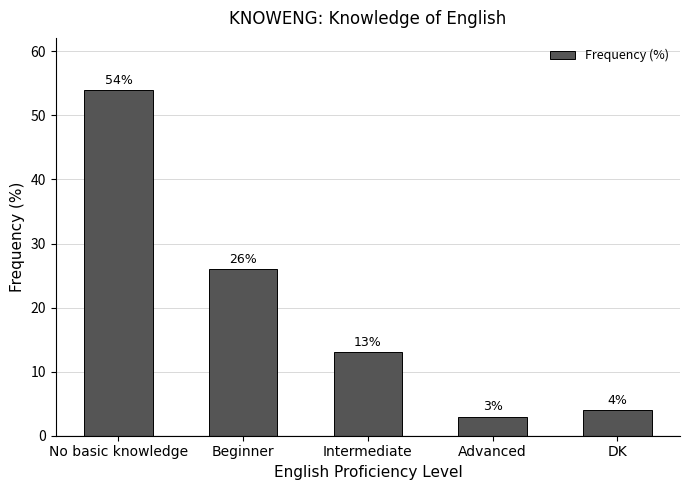

At which label does the data first exceed 13?

No basic knowledge